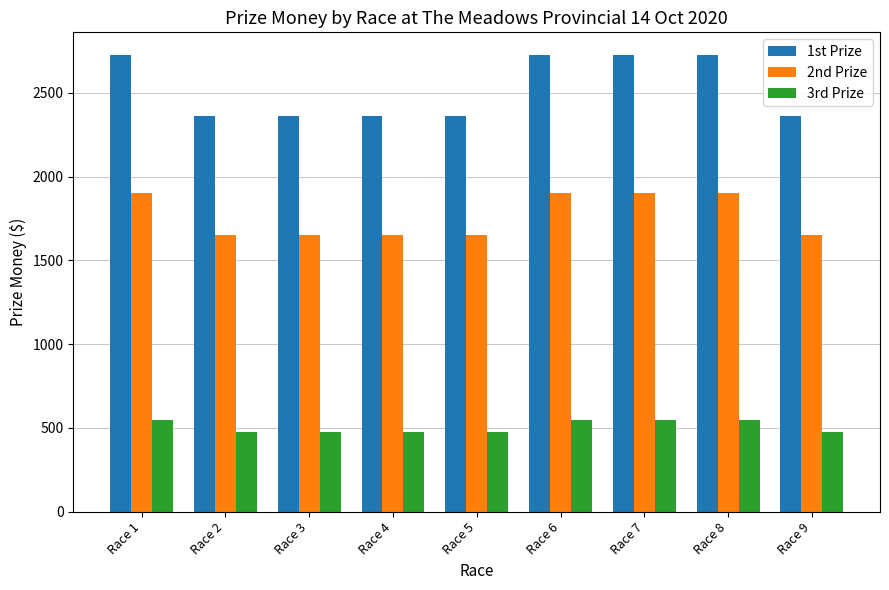

What is the difference between the maximum and minimum values in the 2nd Prize series?

250